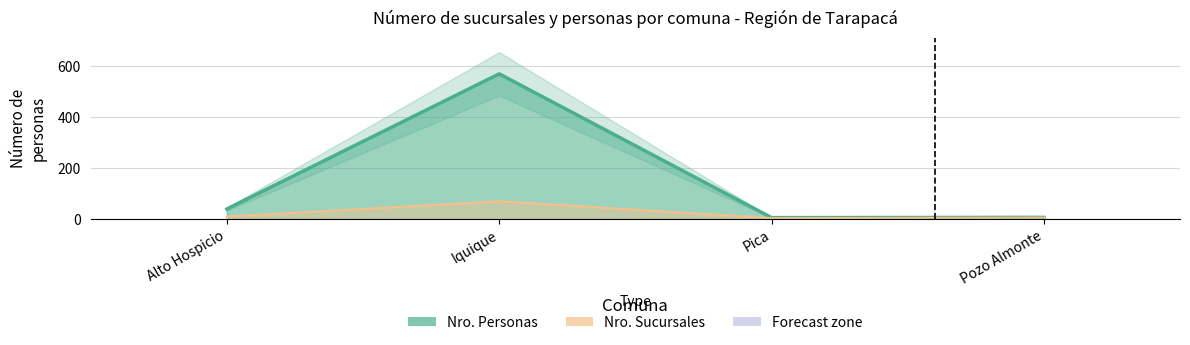

True or false: Nro. Personas and Nro. Sucursales intersect in this chart.

False